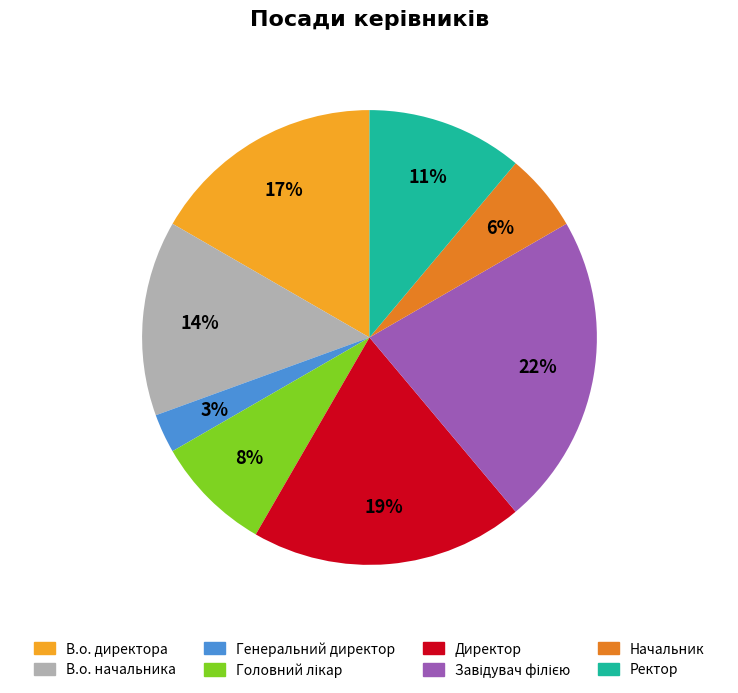

Which slice is the smallest?

Генеральний директор